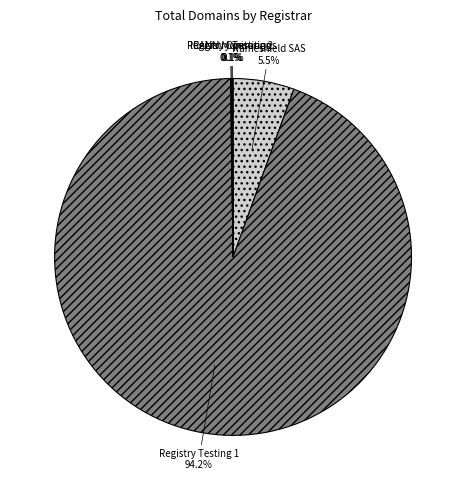

Which slice is the largest?

Registry Testing 1